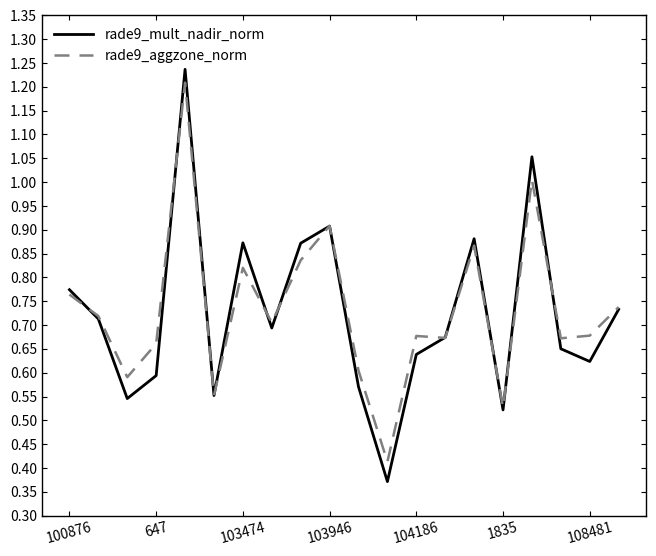

Does the chart display data point markers on the line(s)?

No